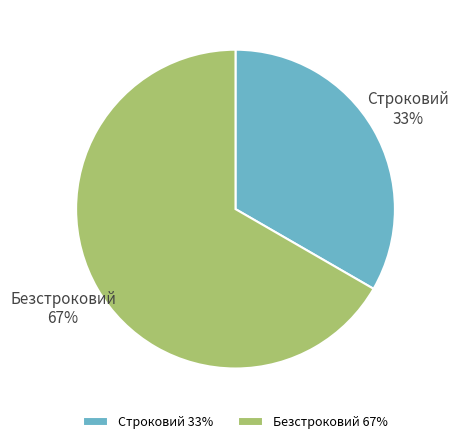

How many segments does this pie chart have?

2